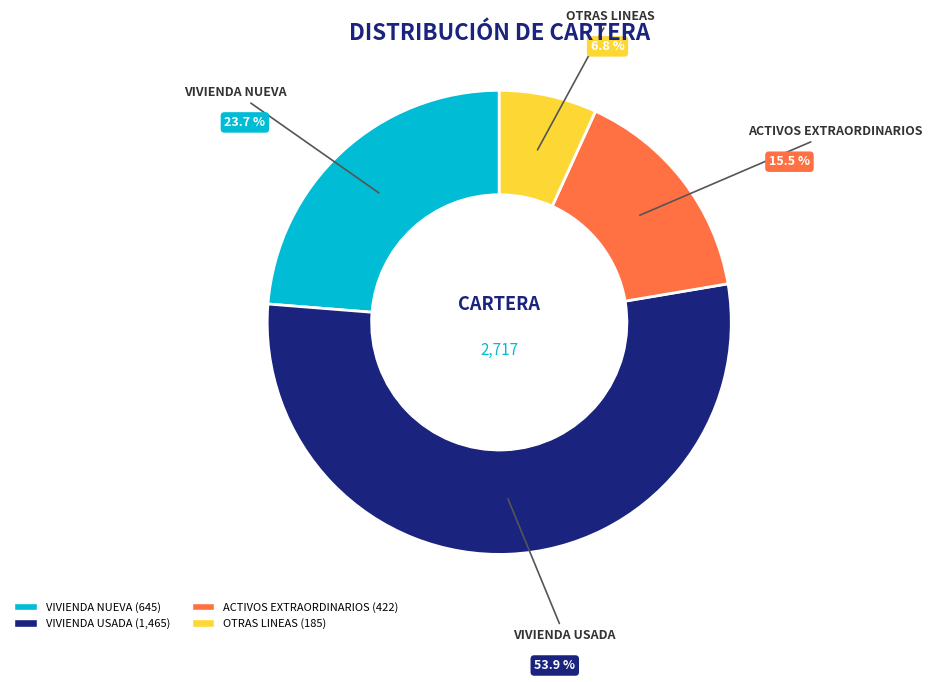

Which slice is the largest?

VIVIENDA USADA